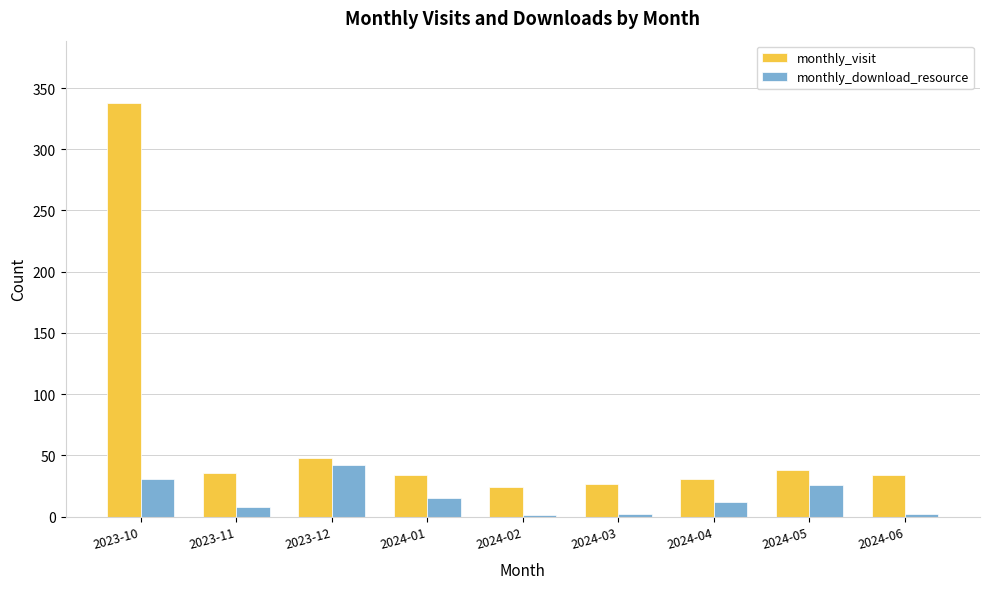

At which category is the sum across all series the highest?

2023-10